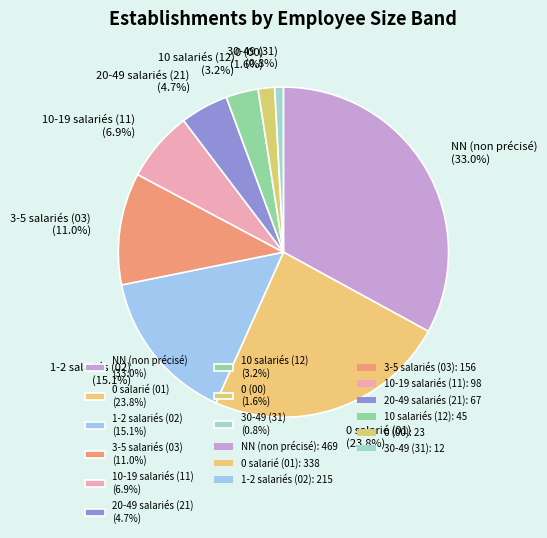

How much of the chart is everything except 3-5 salariés (03) (11.0%)?

89.0%